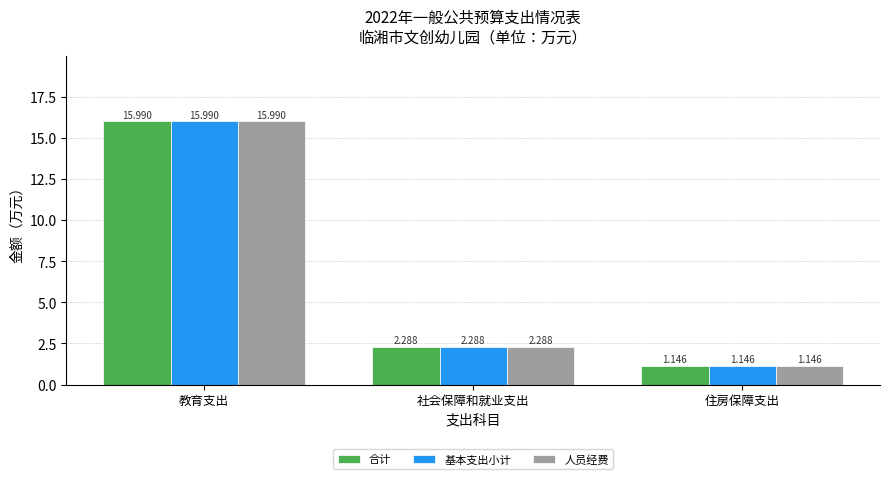

Which category has the highest value in the 基本支出小计 series?

教育支出